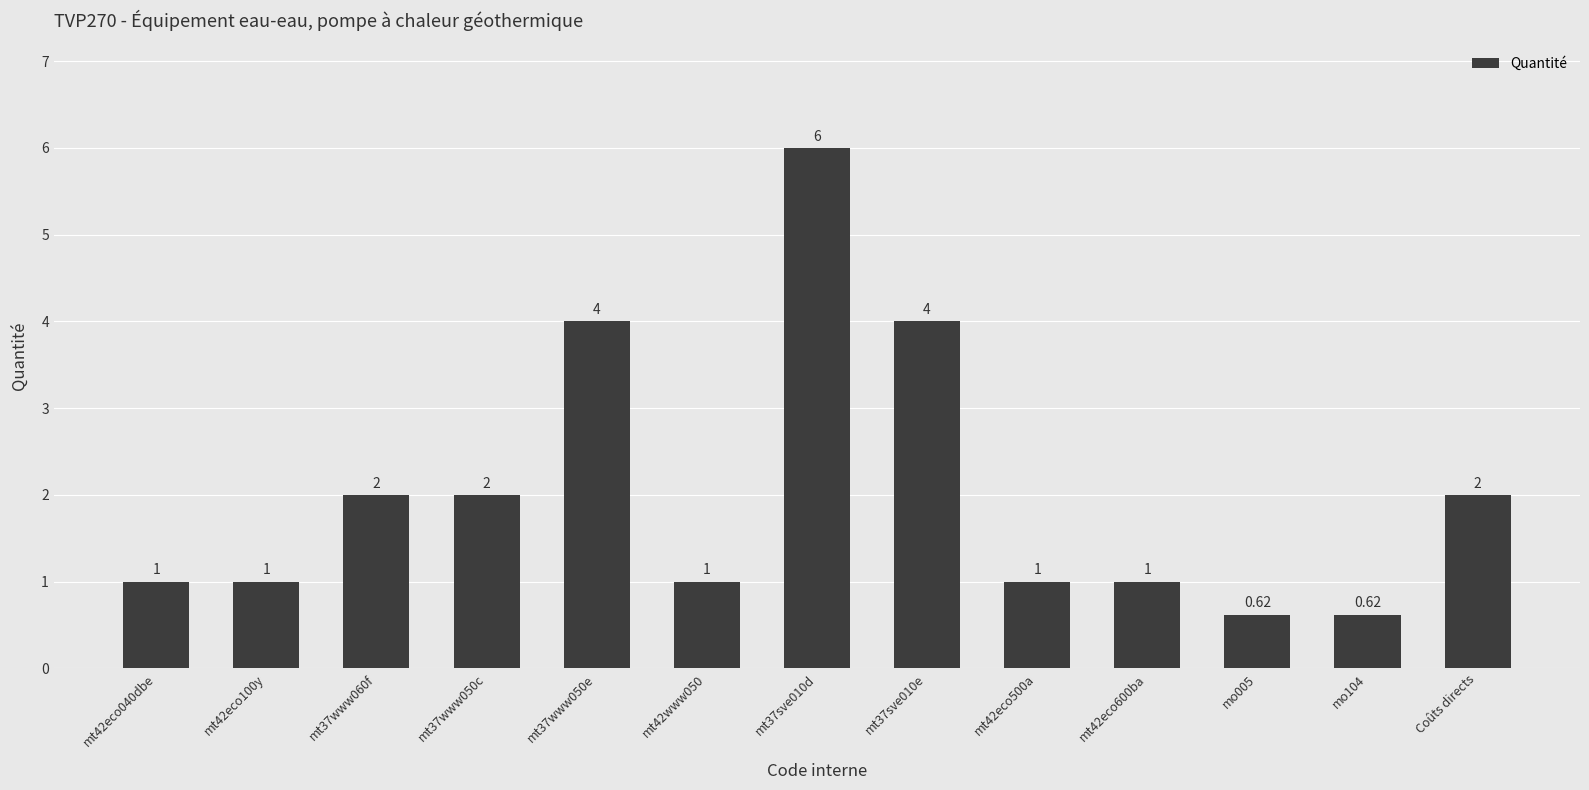

What is the sum of the values at mt37www050c and mt42eco600ba?

3.0